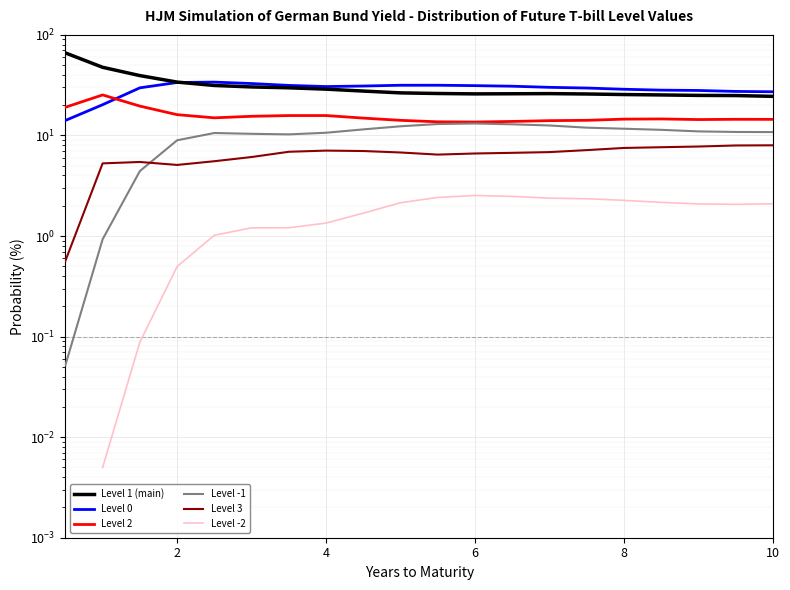

How many values in the Level -1 series are below 10?

4